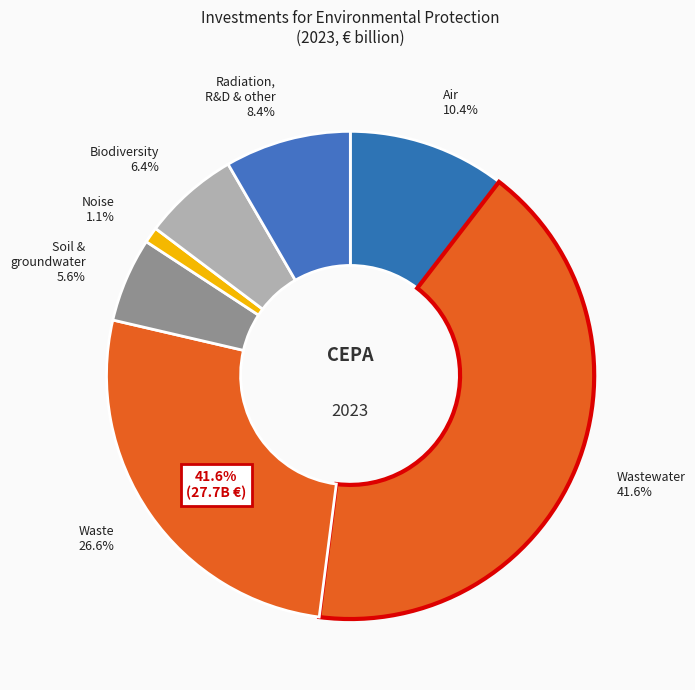

Which category has the biggest portion of the pie?

Wastewater